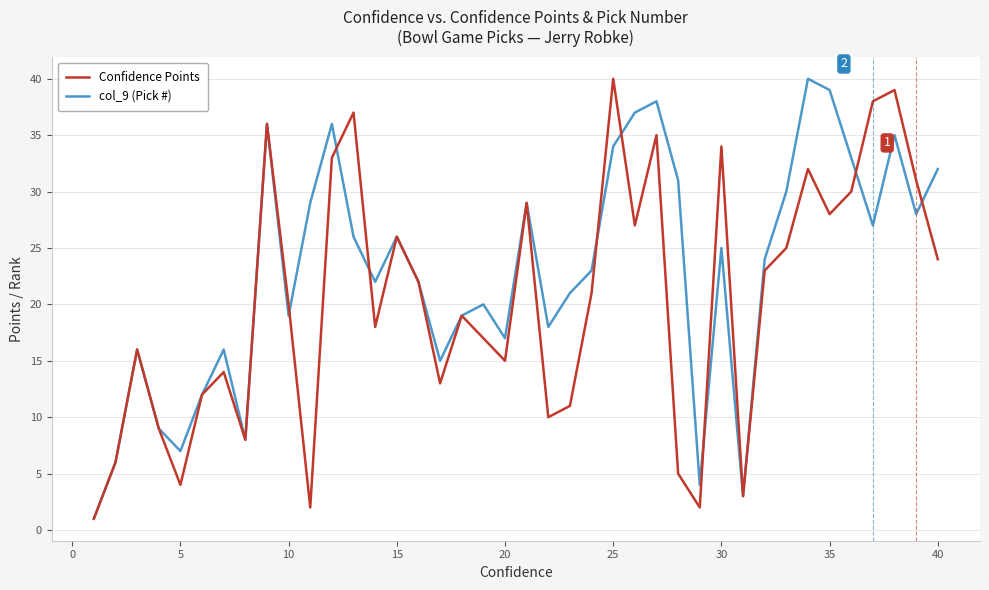

Which series has the largest total across all categories?

col_9 (Pick #)